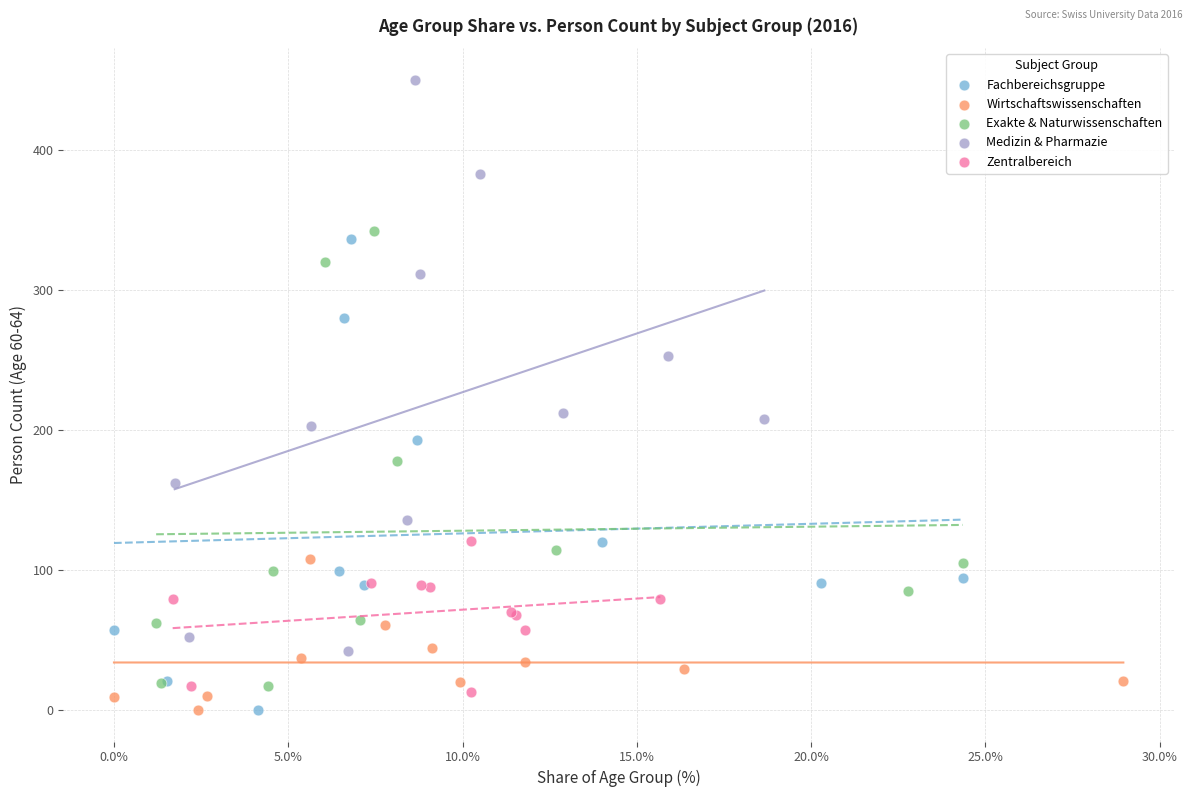

Which series contains the highest Y value?

Medizin & Pharmazie